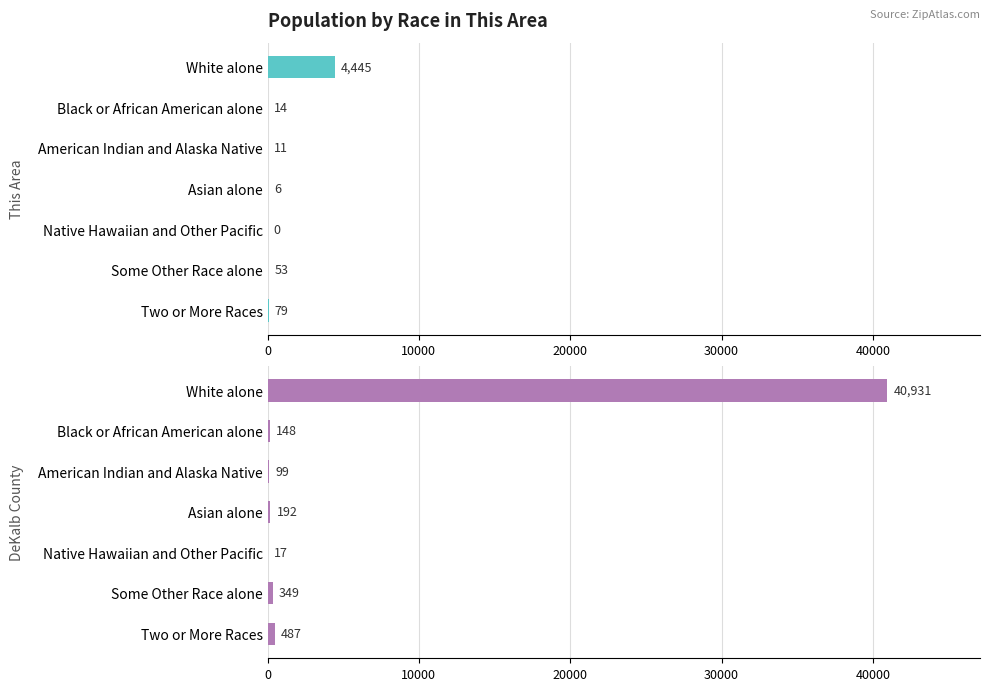

At how many categories does at least one series exceed 28363?

1